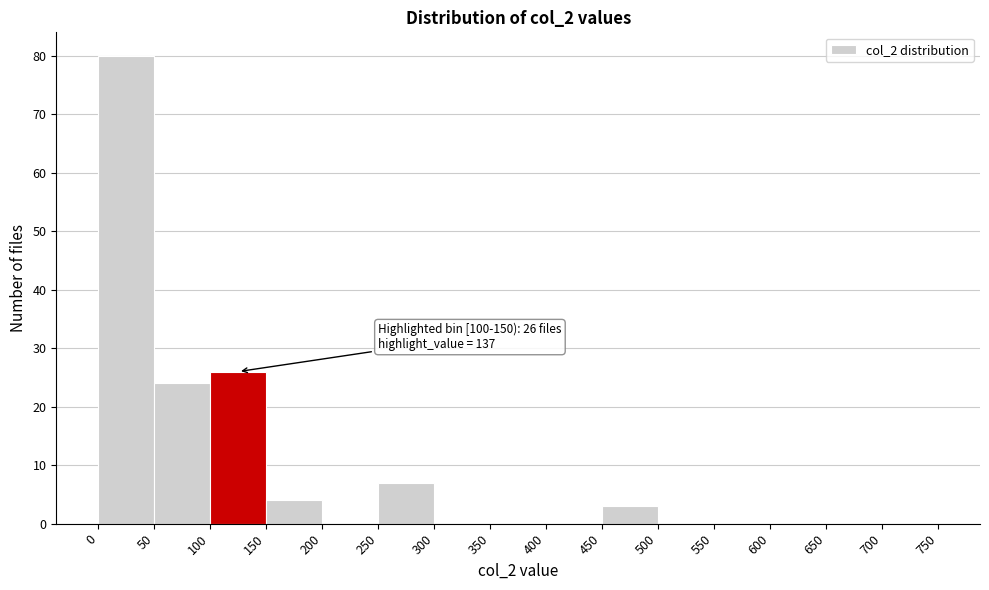

Over which range of the x-axis is the bar tallest?

0 to 50